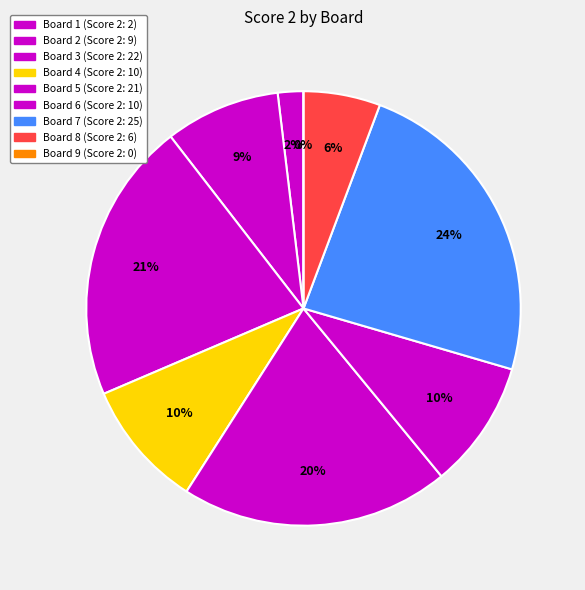

To the nearest percent, what is the combined percentage of 4 and 3?

30%